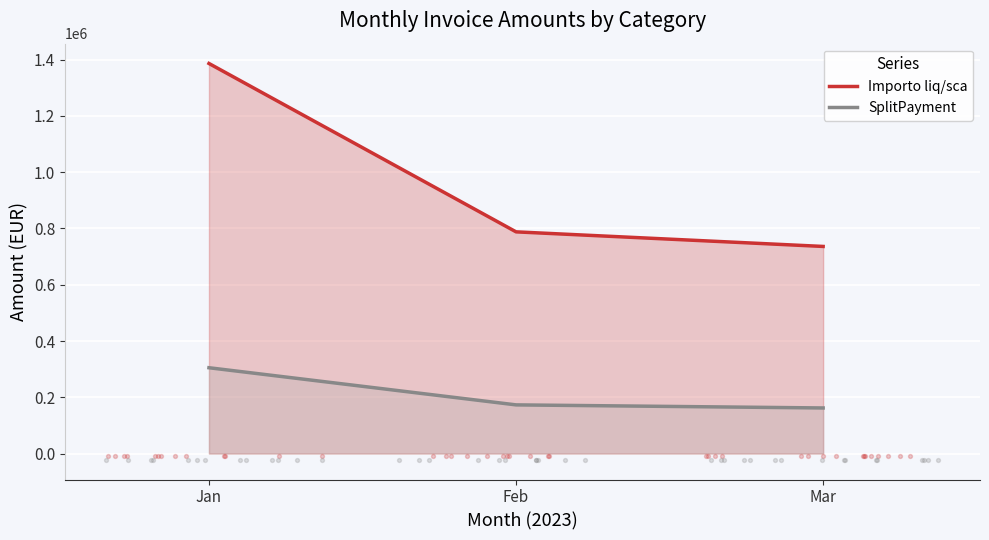

What is the total value across all series at Mar?

898137.5